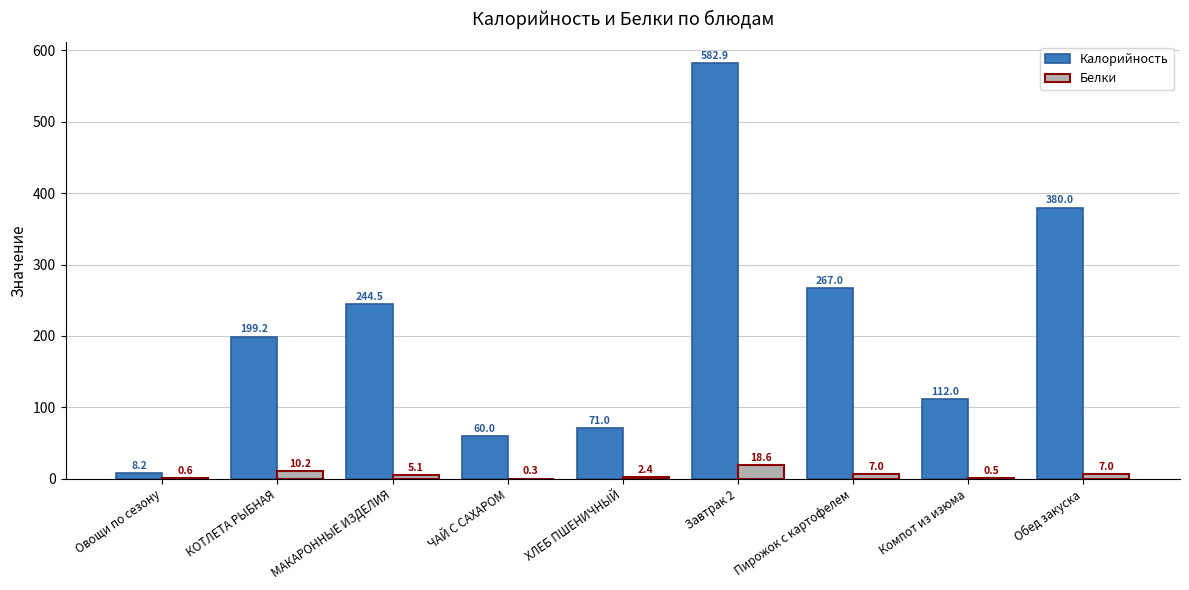

What is the total value across all series at КОТЛЕТА РЫБНАЯ?

209.4